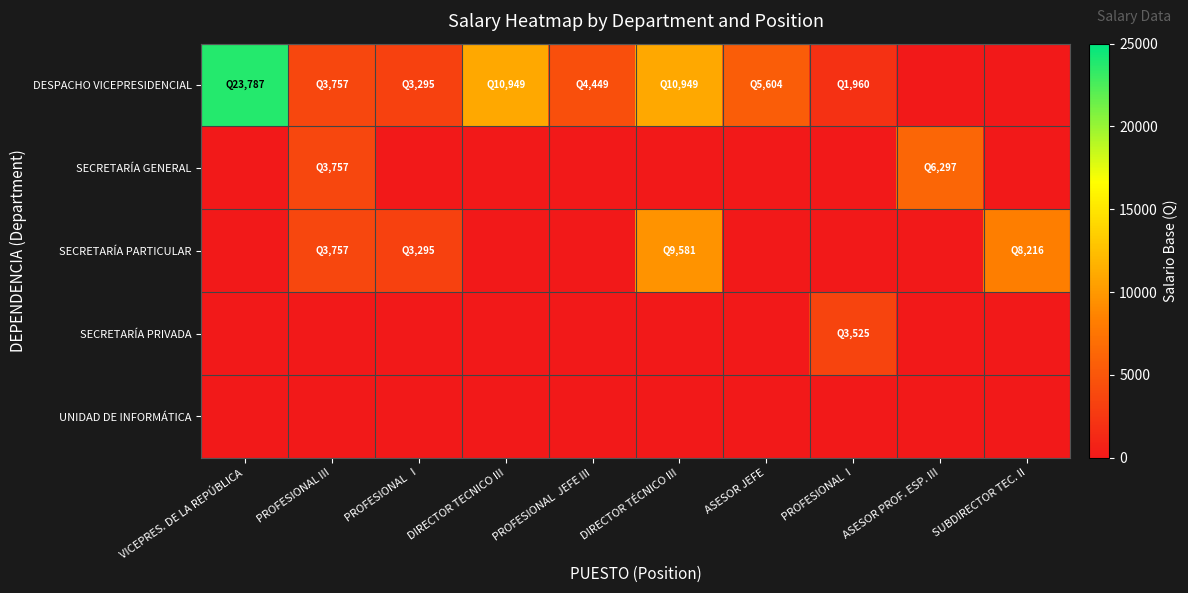

Which category has the highest value across all series?

VICEPRES. DE LA REPÚBLICA